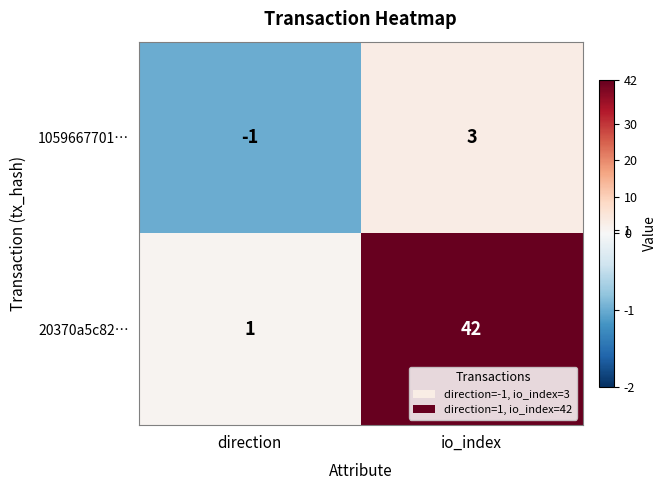

What is the difference between the highest and lowest values at io_index?

39